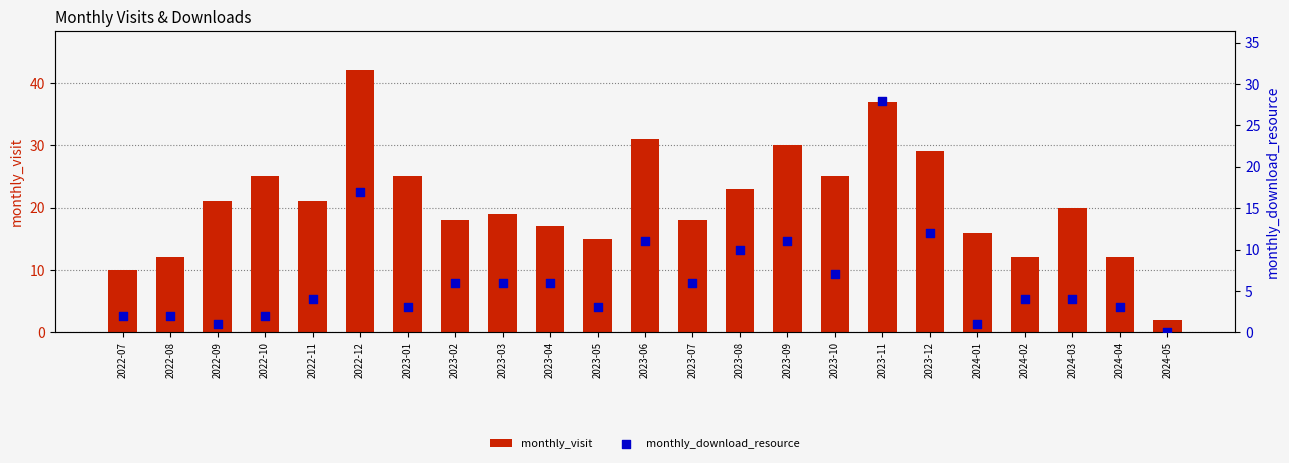

What is the total value across all series at 2023-08?

33